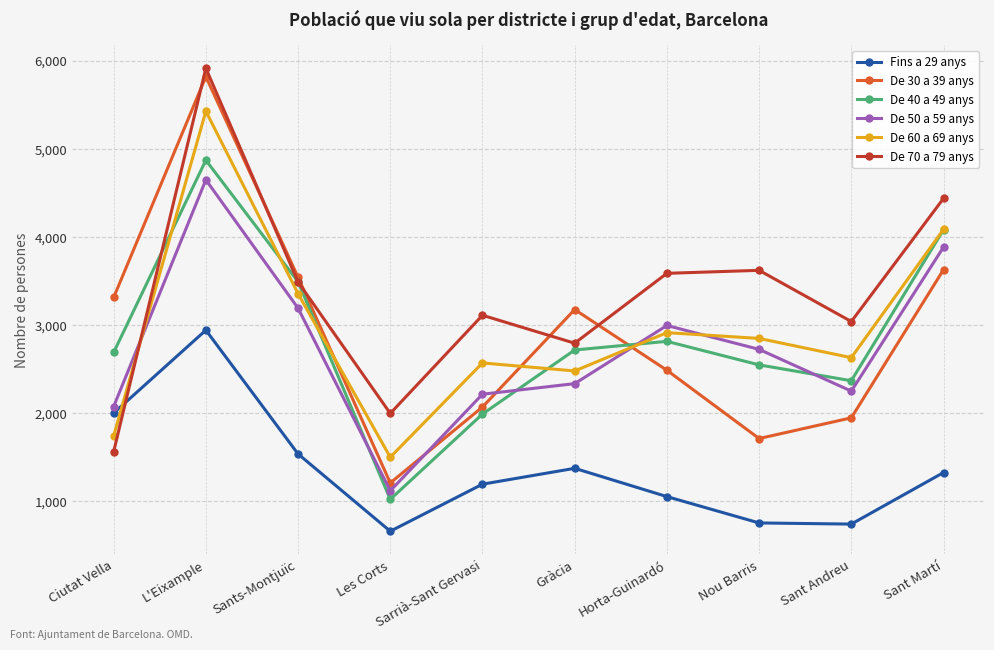

Which category has the lowest value in the De 30 a 39 anys series?

Les Corts